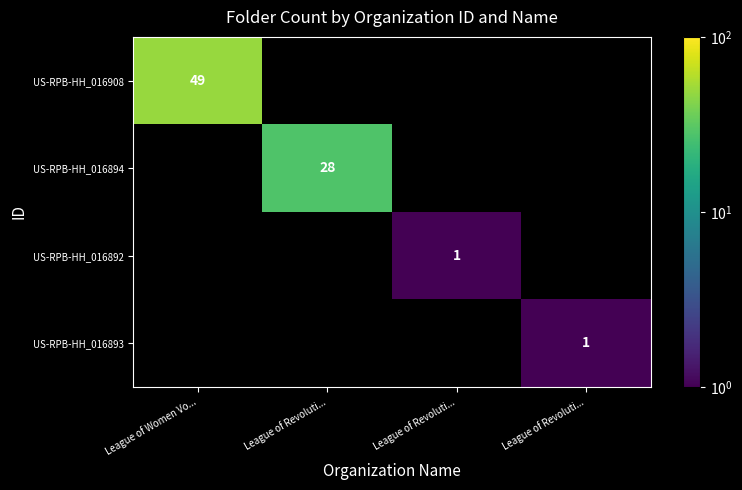

What is the sum of all US-RPB-HH_016894 values?

28